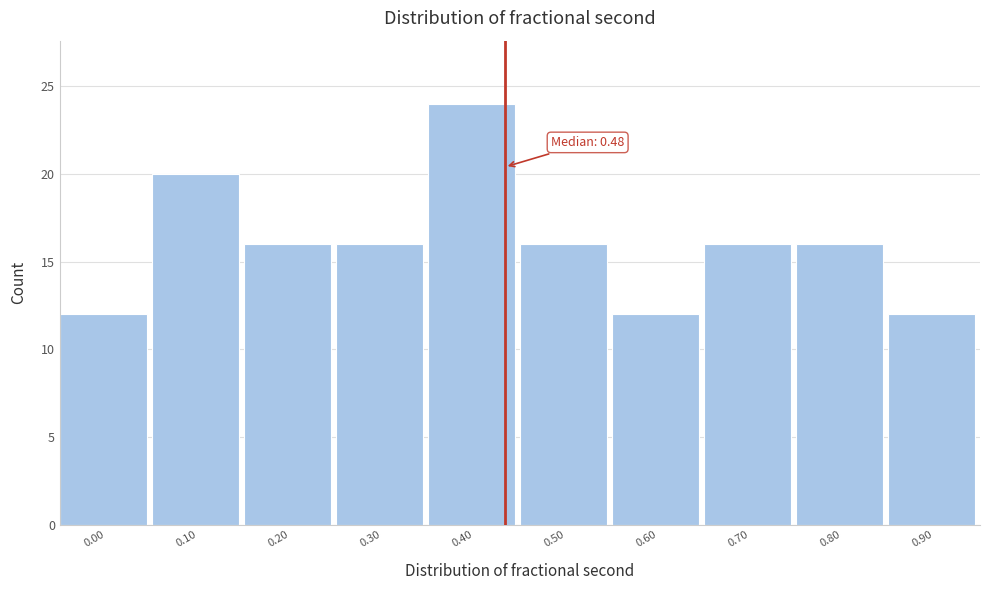

Reading right to left, transcribe all the data shown in this chart.

0.90=12	0.80=16	0.70=16	0.60=12	0.50=16	0.40=24	0.30=16	0.20=16	0.10=20	0.00=12